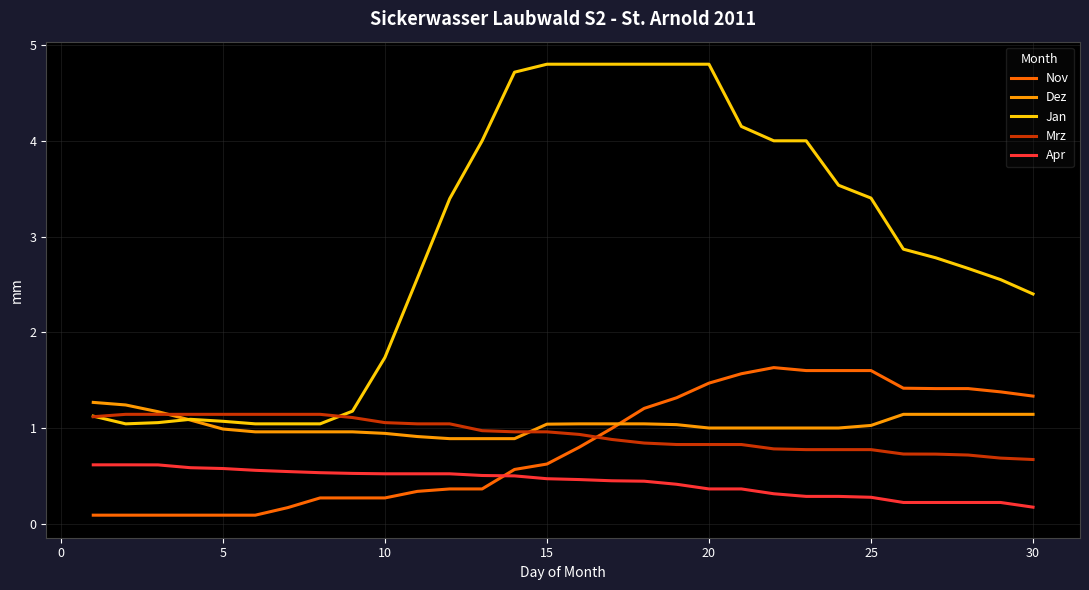

Which series has the largest range (max minus min)?

Jan